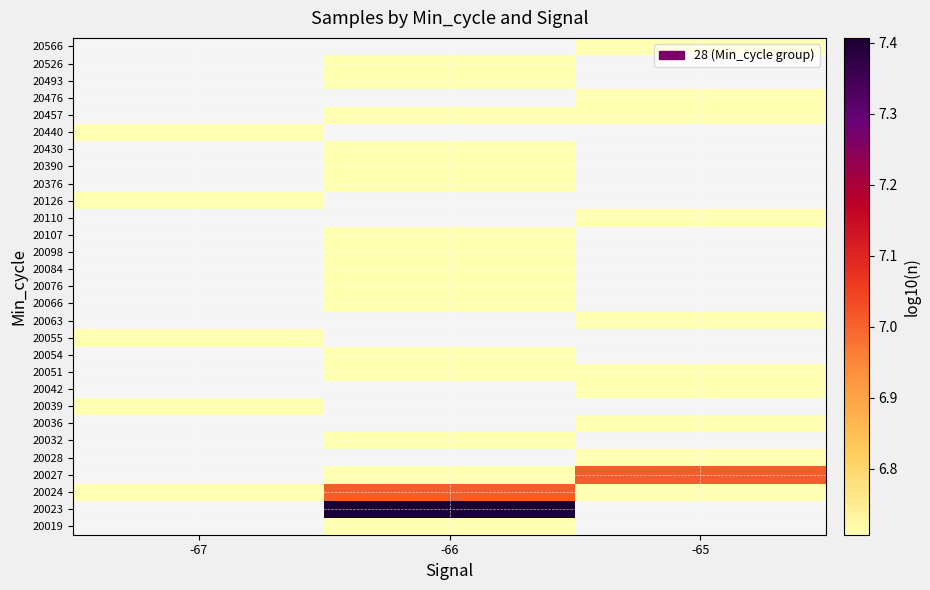

What is the smallest value displayed?

6.7